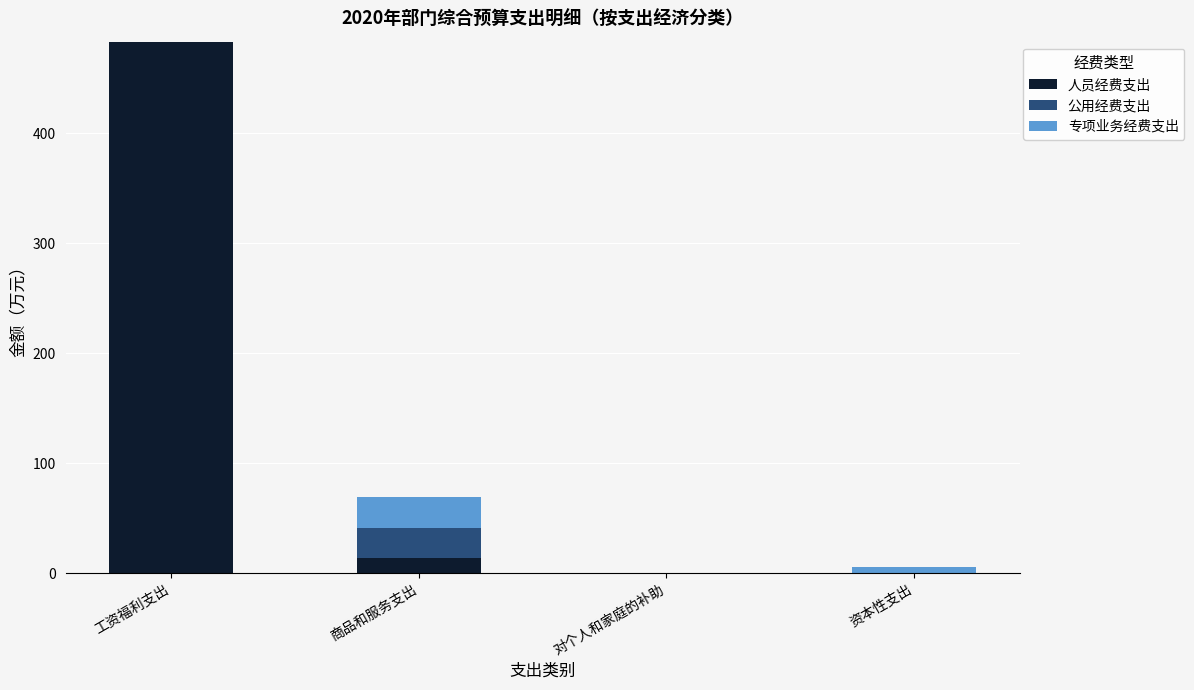

Are the bars horizontal?

No